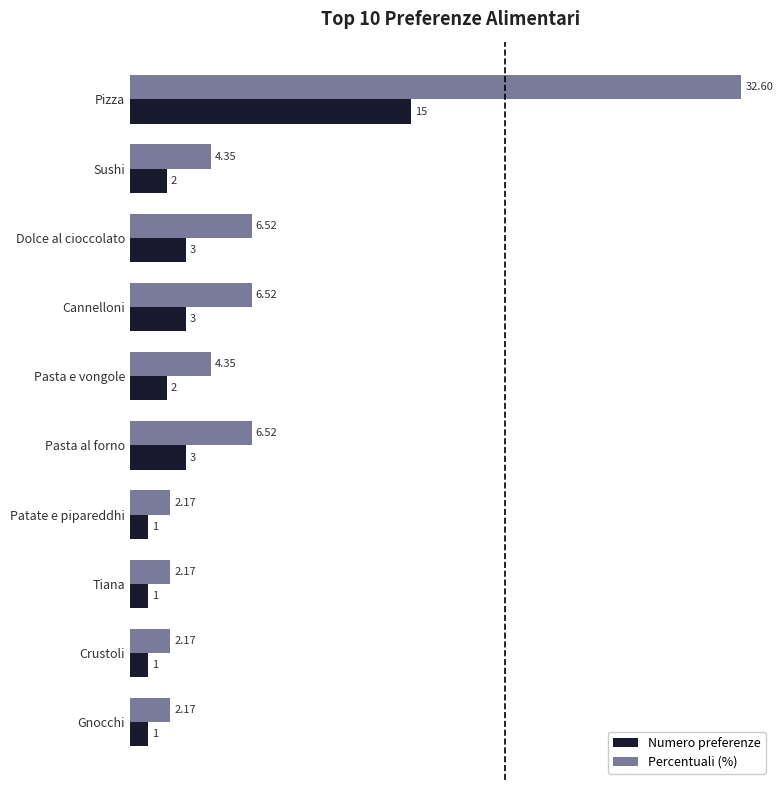

What is the greatest value displayed?

32.6